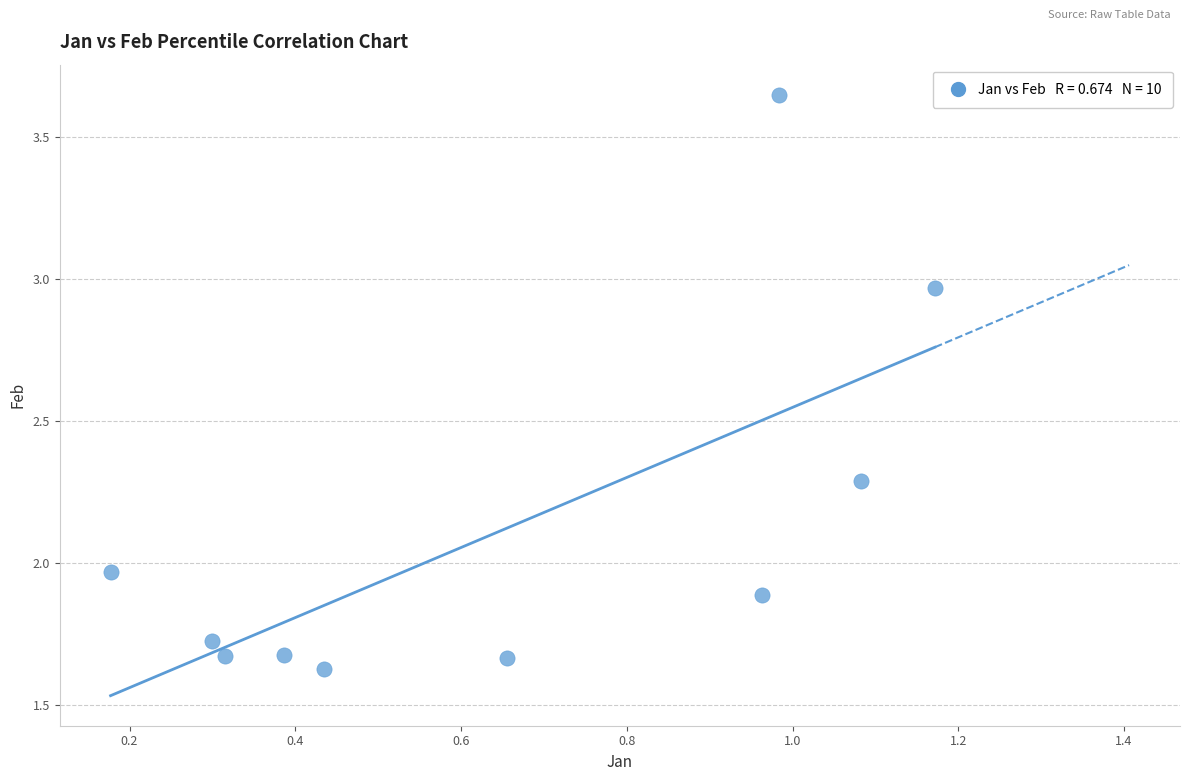

What is the average X value?

0.6